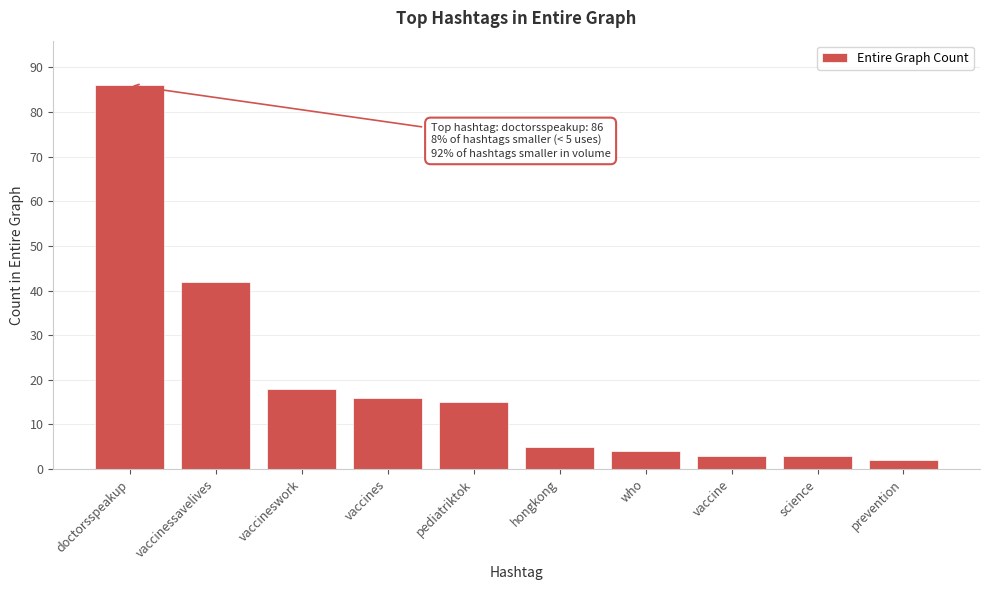

Reading left to right, list all the values displayed in this chart.

86	42	18	16	15	5	4	3	3	2